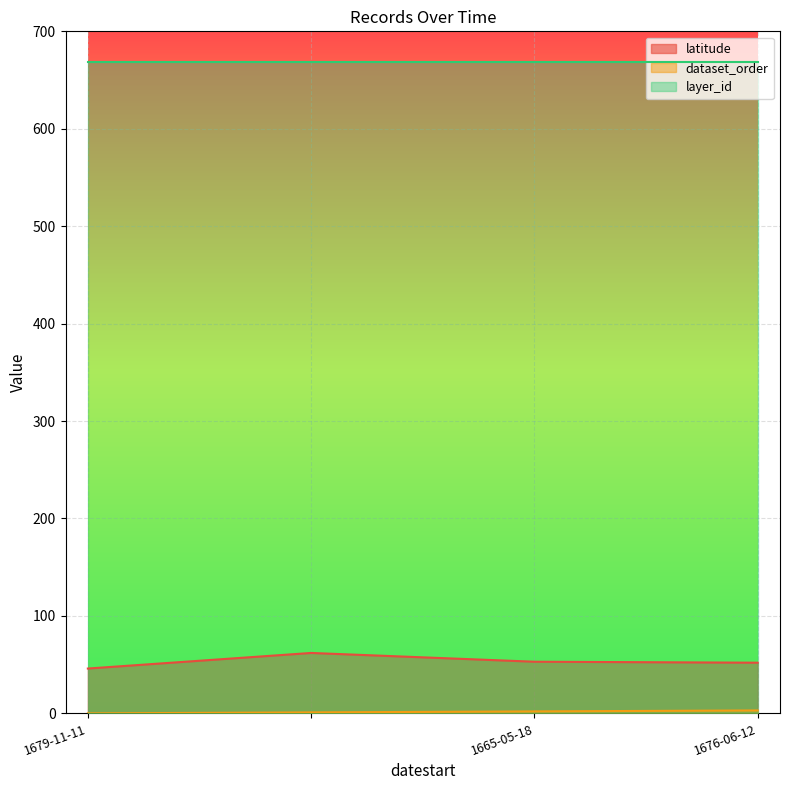

Does the chart display data point markers on the line(s)?

No